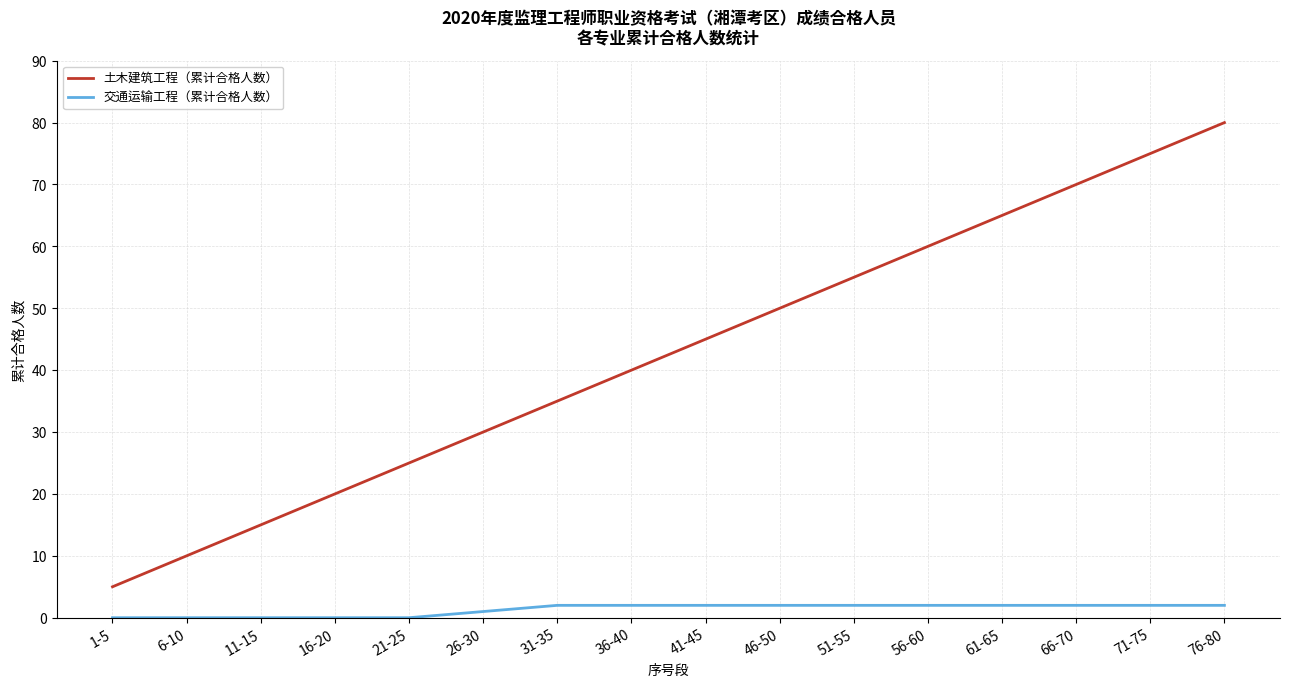

List the series in order of their peak value, highest first.

土木建筑工程（累计合格人数）, 交通运输工程（累计合格人数）